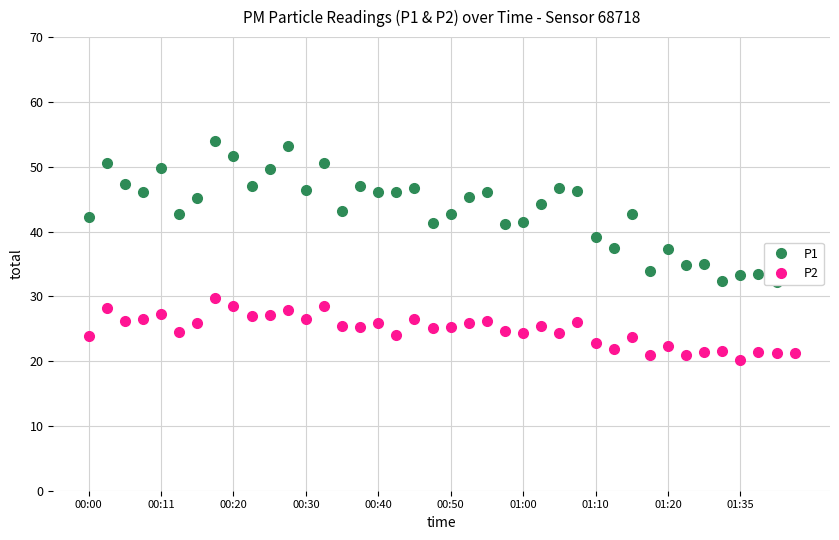

Does the chart have visible grid lines?

Yes